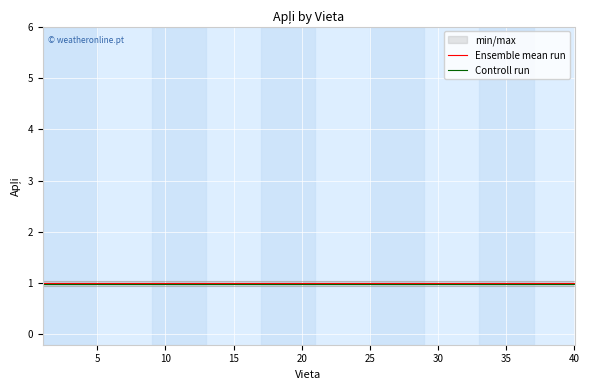

At how many categories does at least one series exceed 0?

40